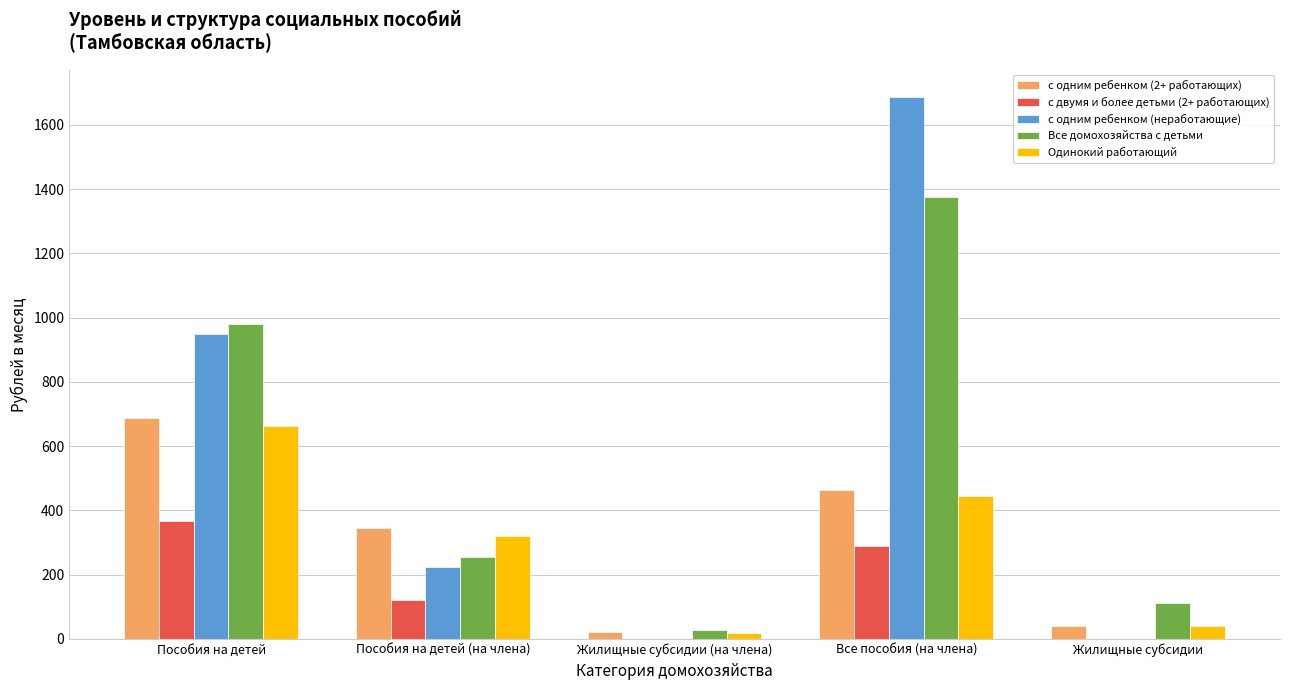

Which label corresponds to the largest value in the chart?

Все пособия (на члена)